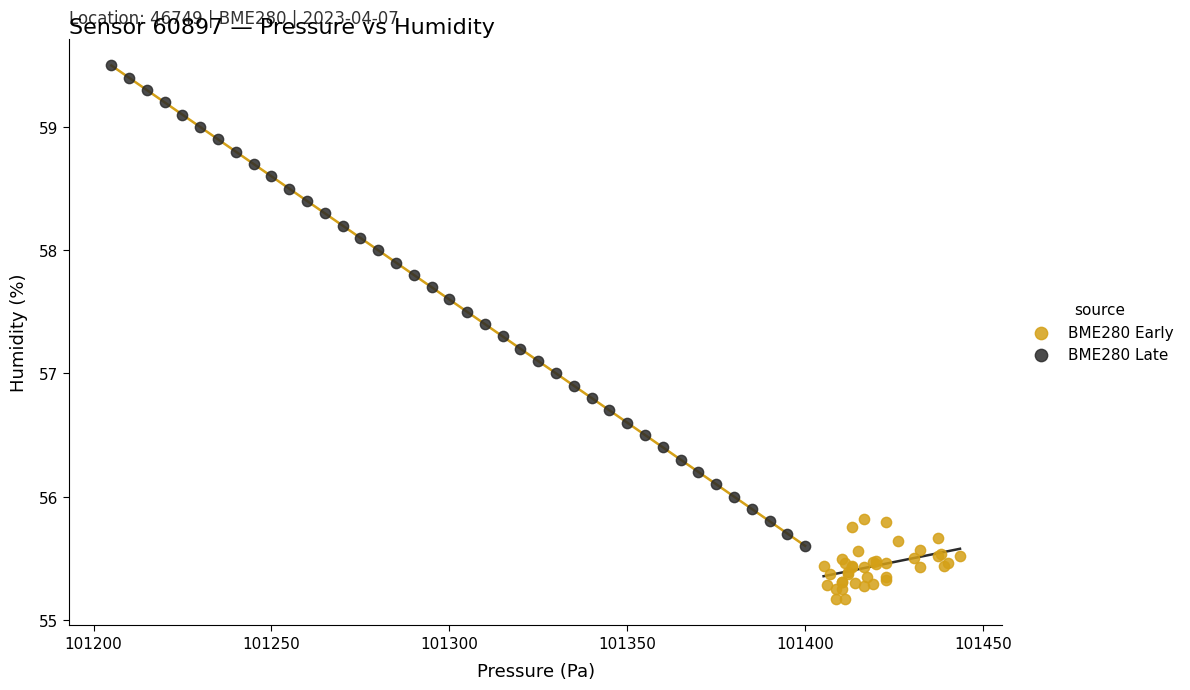

Which series reaches the maximum Y coordinate?

BME280 Late